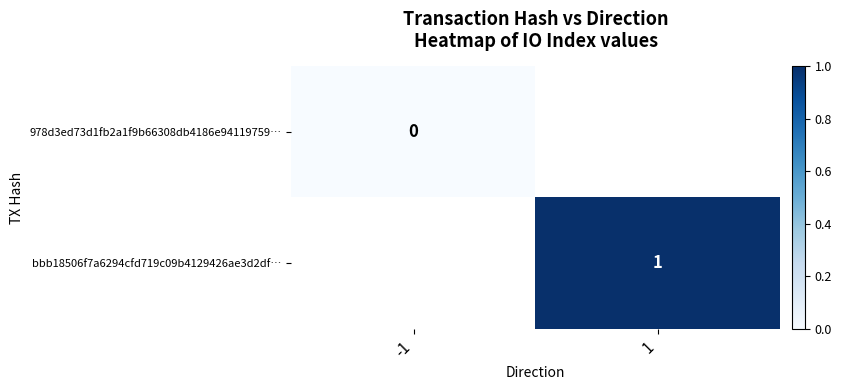

At which category does the chart reach its minimum across all series?

-1